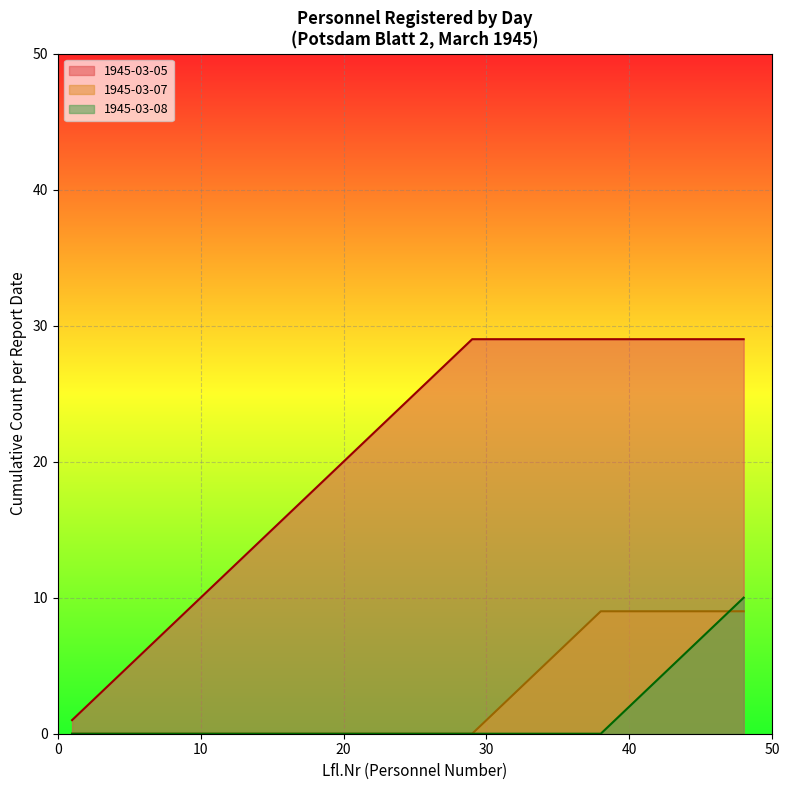

What is the ratio of the value at 16 to the value at 3?

5.3